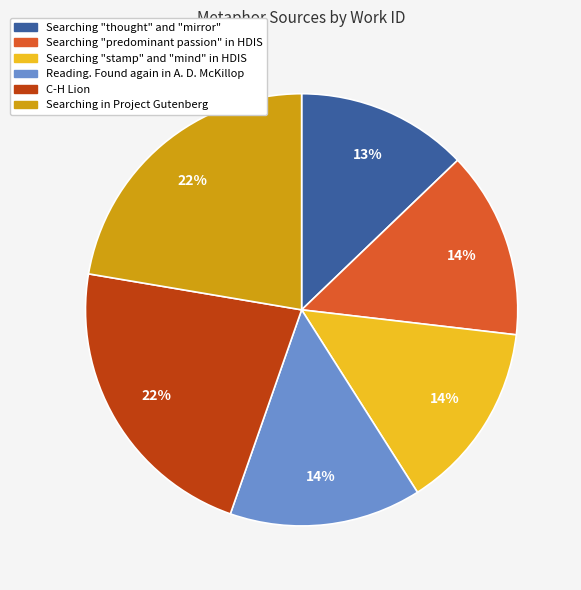

Which slice is the smallest?

Searching "thought" and "mirror"